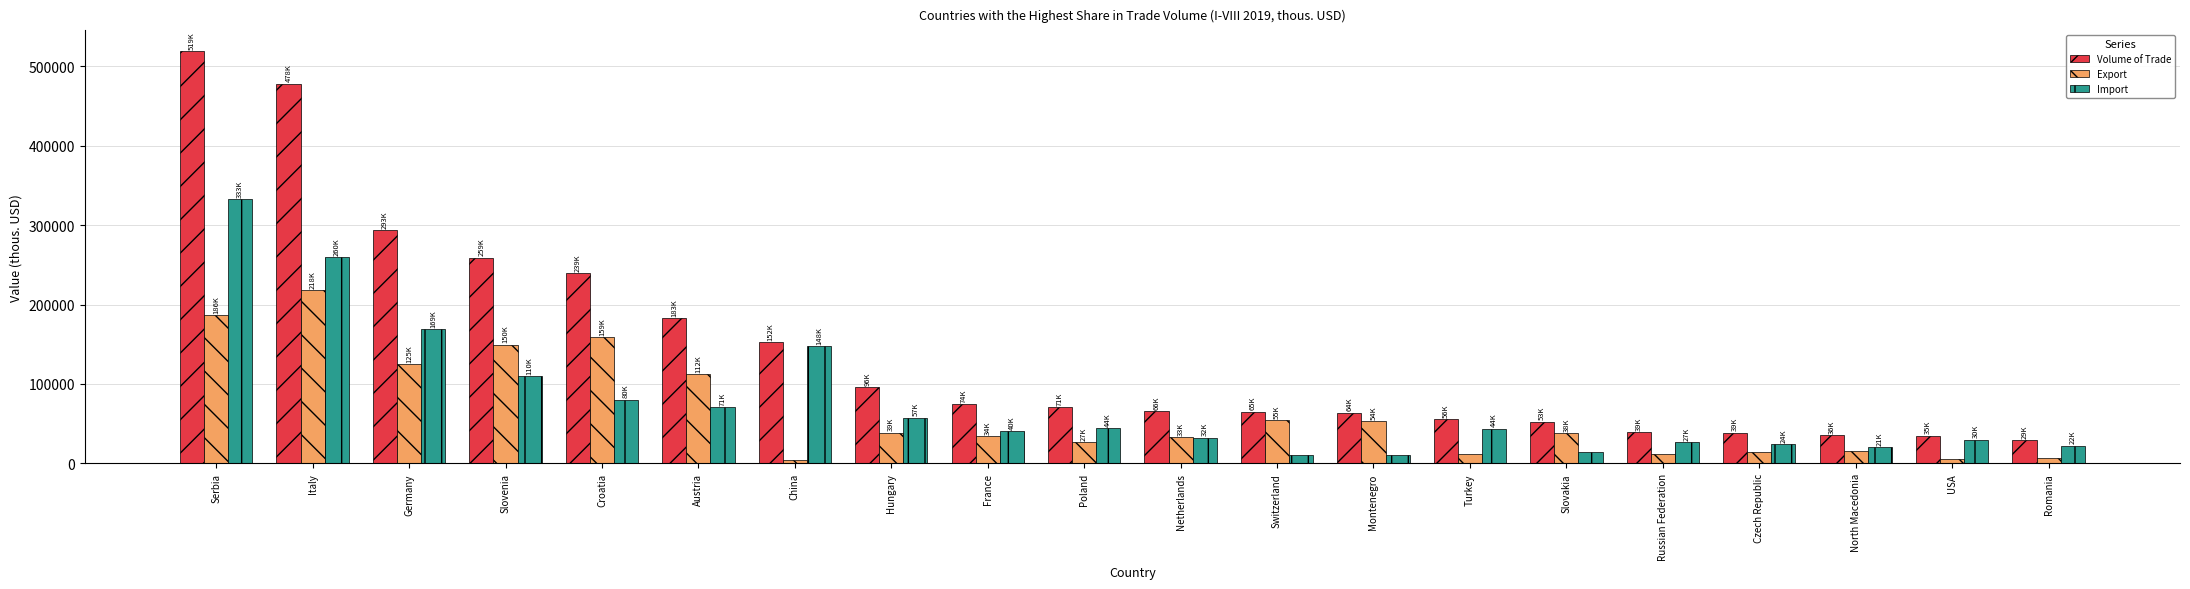

Is the value of Volume of Trade at Germany greater than the value of Import at Poland?

Yes